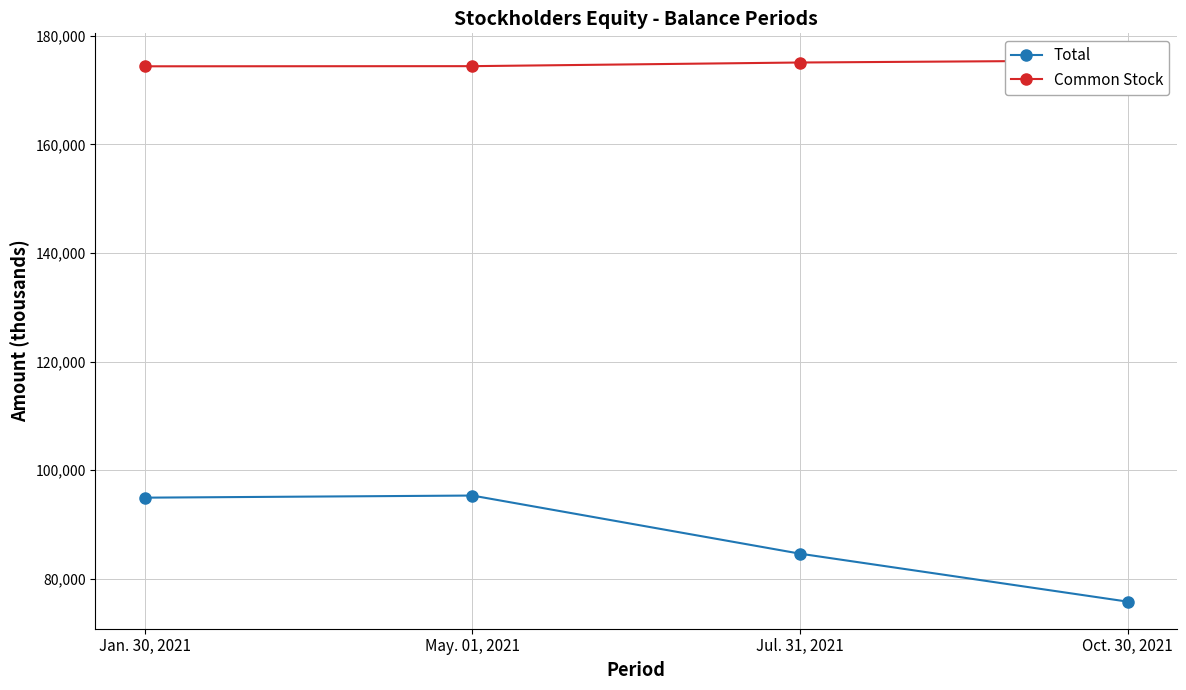

Reading left to right, extract all data points from this chart.

Total: Jan. 30, 2021=94922	May. 01, 2021=95312	Jul. 31, 2021=84602	Oct. 30, 2021=75763
Common Stock: Jan. 30, 2021=174391	May. 01, 2021=174418	Jul. 31, 2021=175090	Oct. 30, 2021=175479